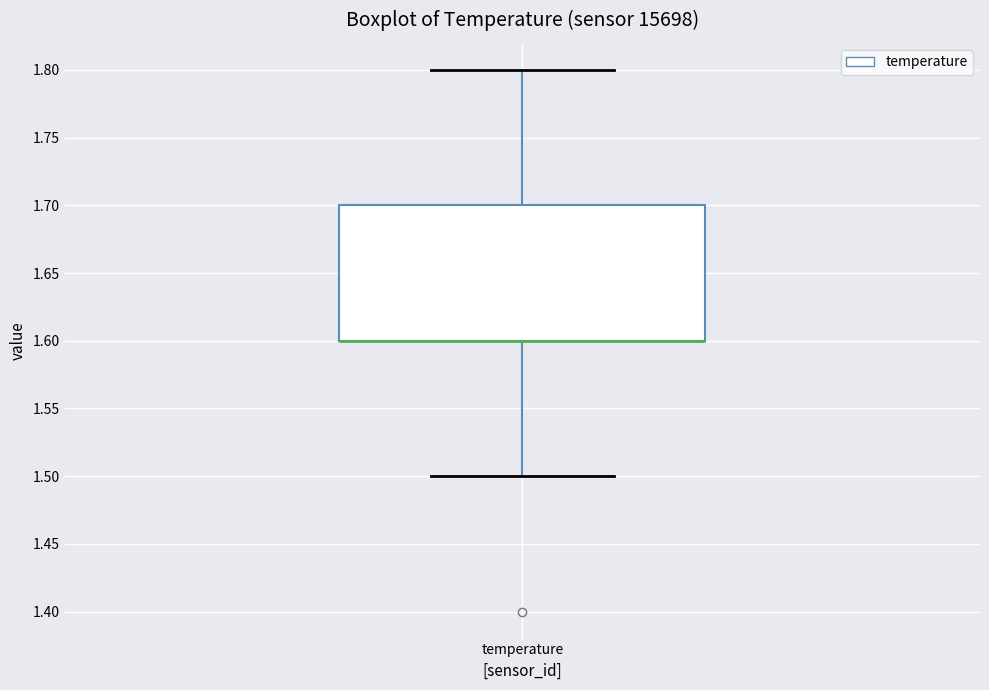

Where does the lower whisker of the box for temperature end on the y-axis? The values are not printed on the chart, so give them approximately, as read against the axis.

1.5